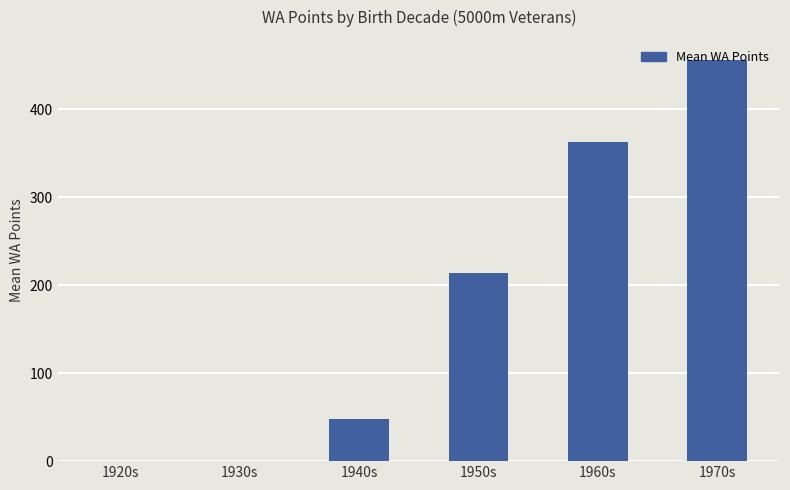

The chart shows a value of 363.0 at 1960s. True or false?

True